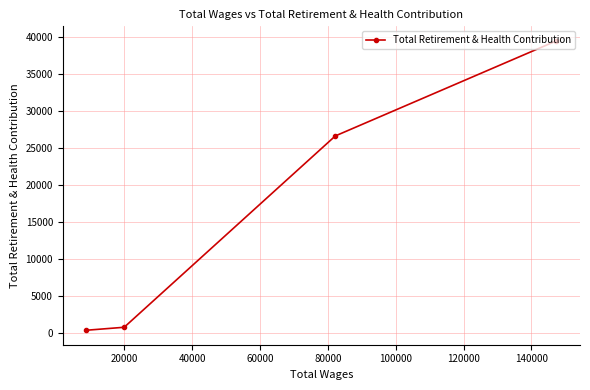

What is the difference between the maximum and second lowest values?

38718